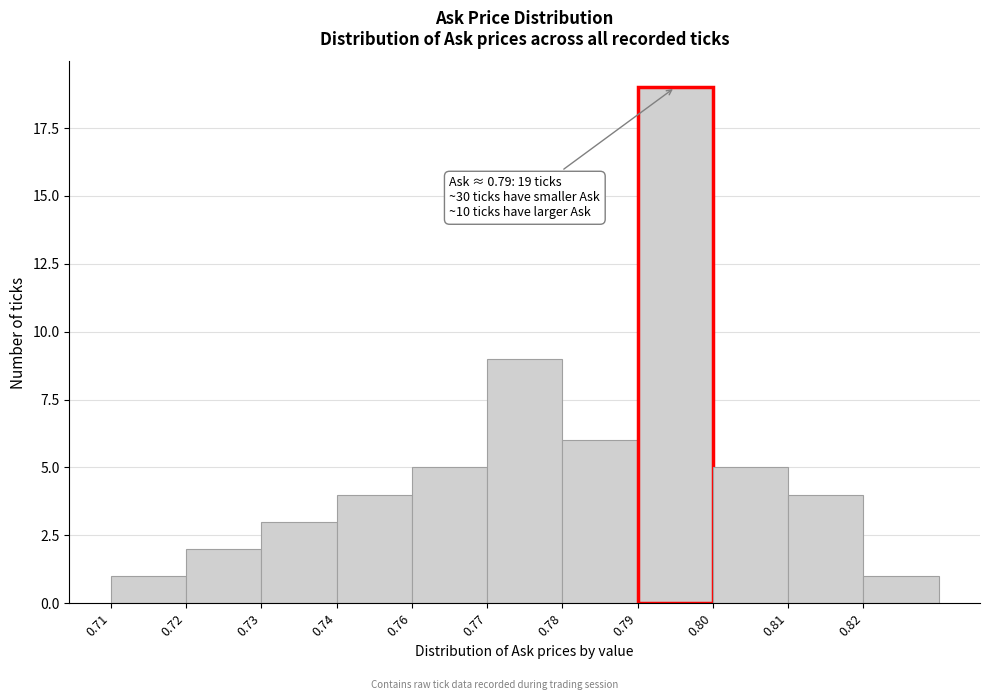

Reading left to right, extract all data points from this chart.

0.71=1	0.72=2	0.73=3	0.74=4	0.76=5	0.77=9	0.78=6	0.79=19	0.80=5	0.81=4	0.82=1